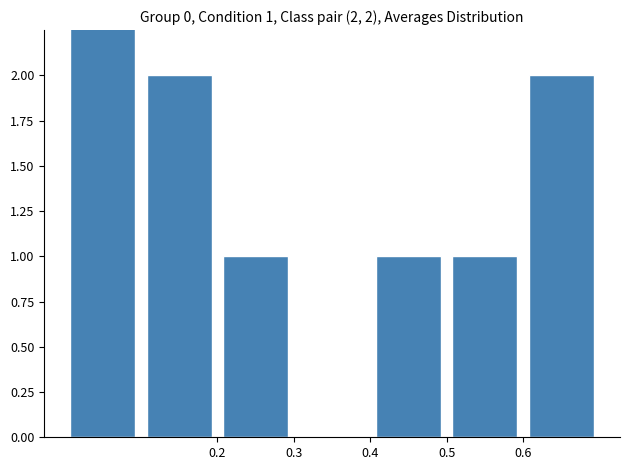

At which category does the chart reach its minimum across all series?

0.5